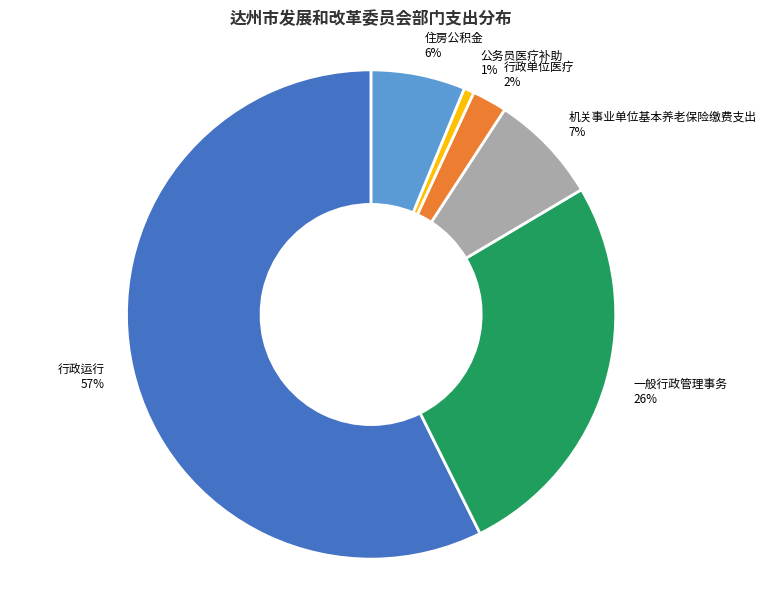

To the nearest percent, what is the average slice percentage?

17%